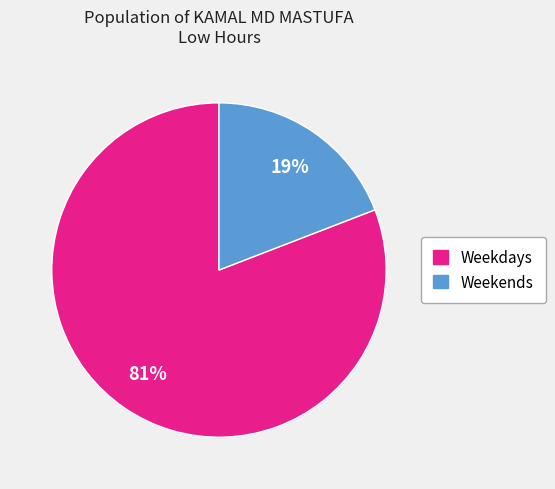

Is there a majority slice in this chart?

Yes